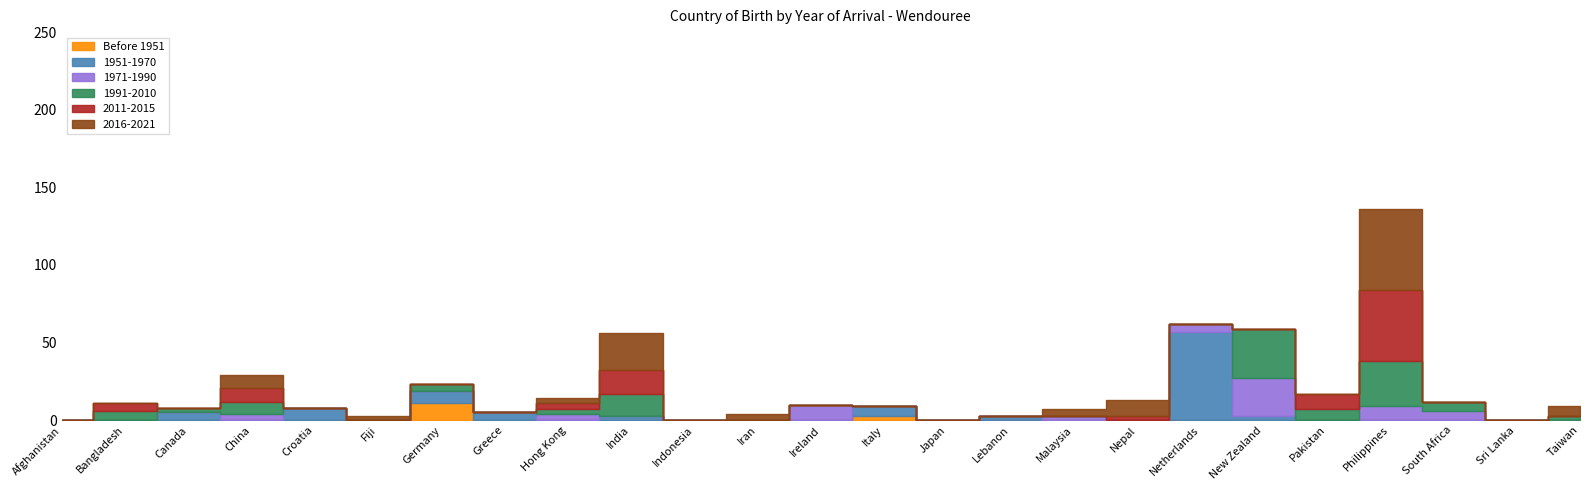

What is the difference between the maximum and minimum values in the Before 1951 series?

11